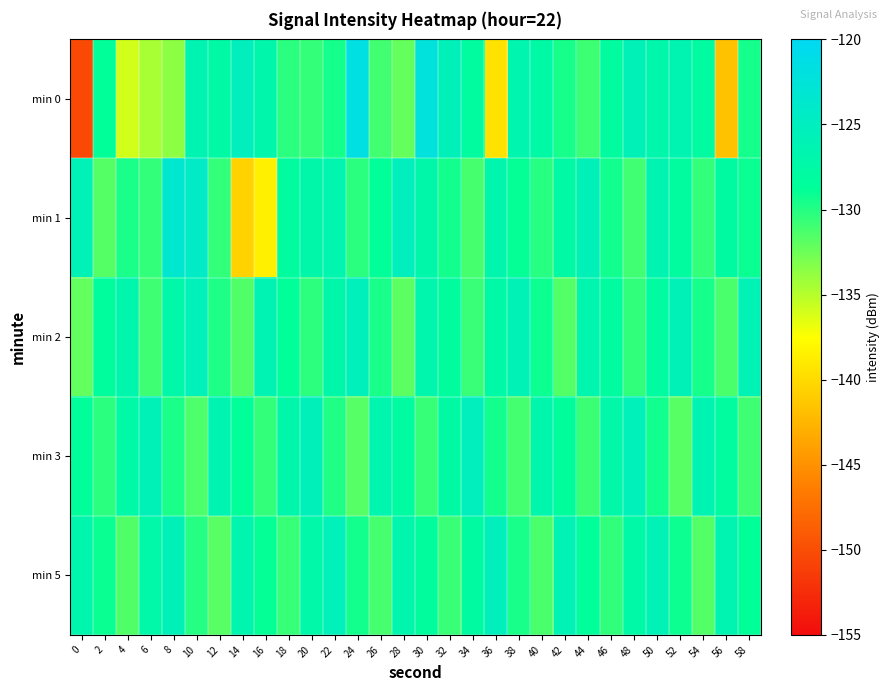

Which has a higher value, 8 or 2?

2